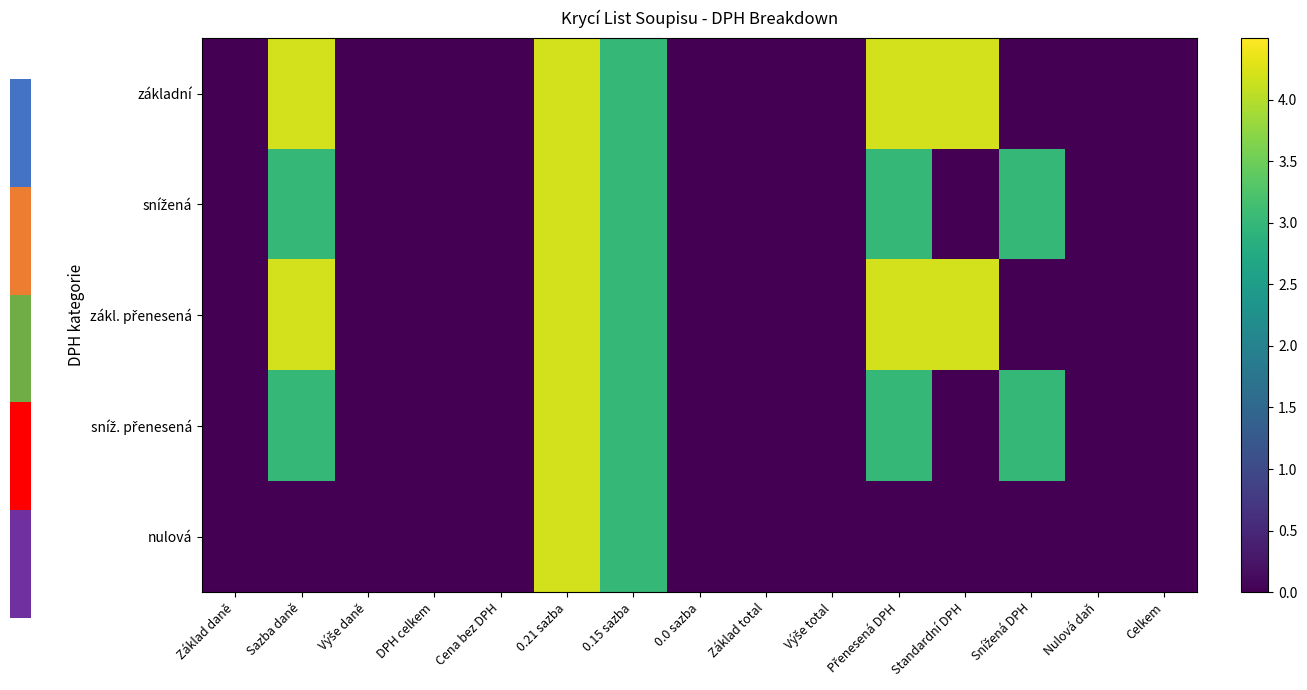

Which series has the widest spread of values?

základní